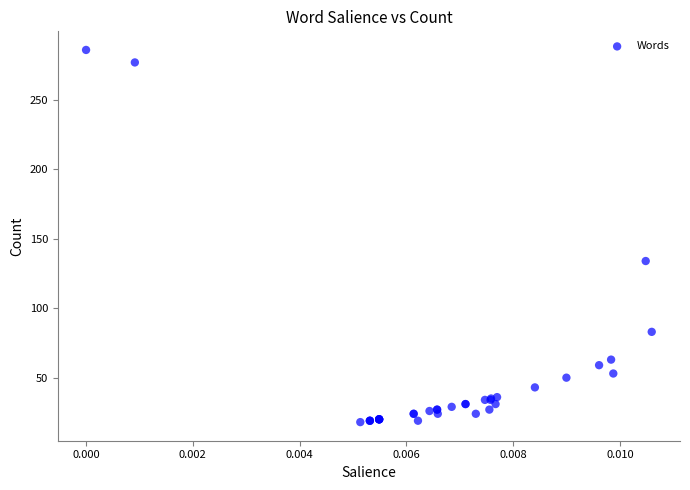

What Y value in the scatter plot is closest to 152?

134